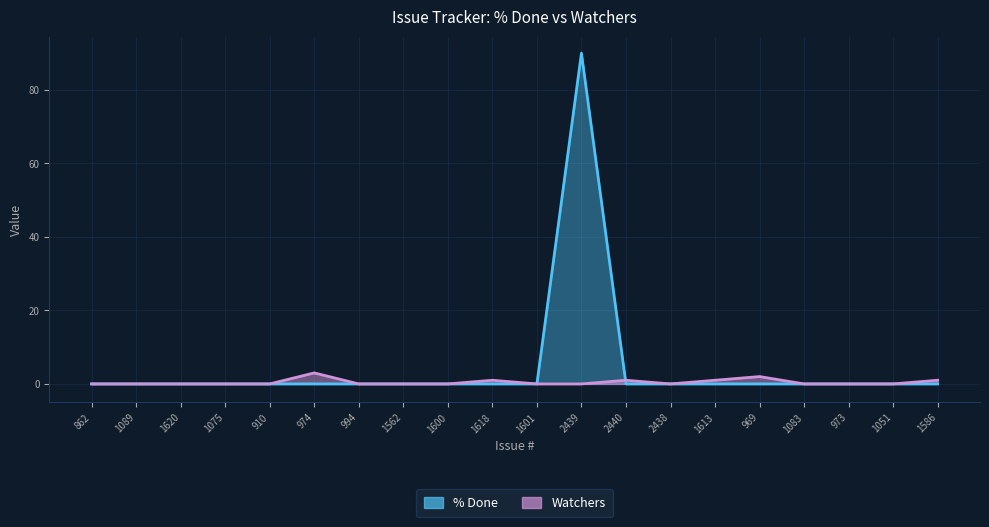

Which series ends up on top after the final intersection of % Done and Watchers?

Watchers